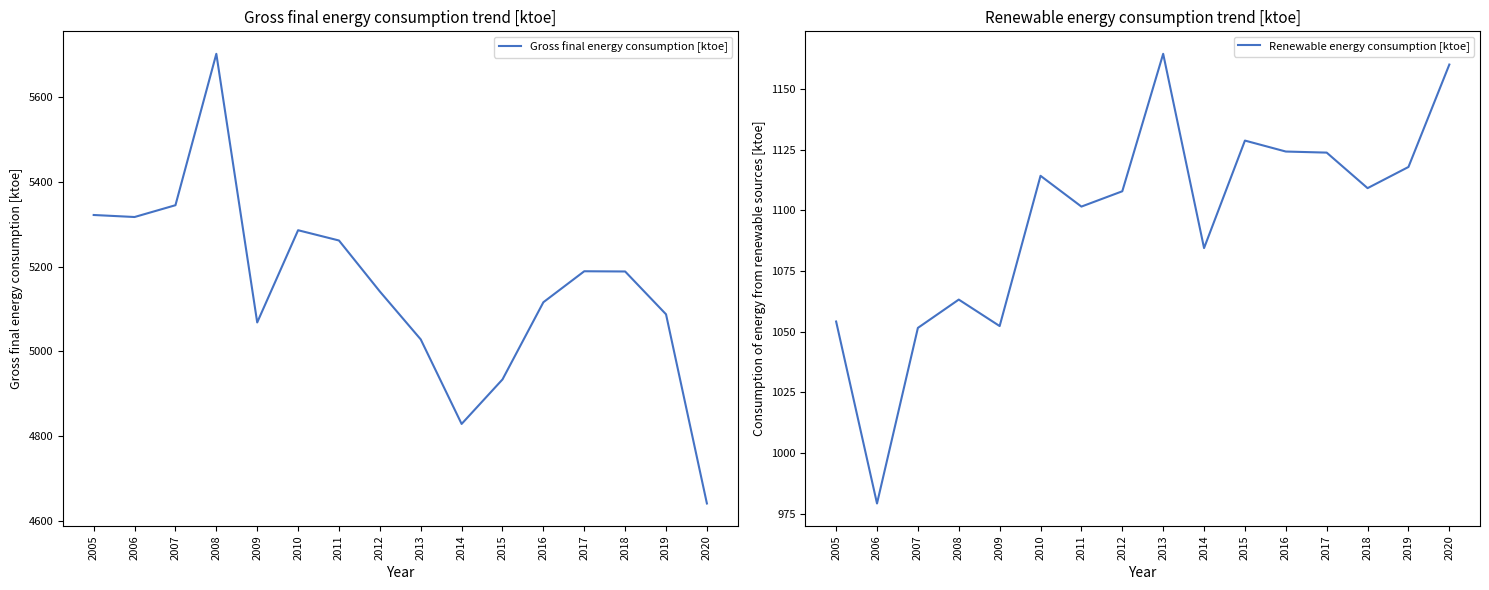

What is the value of the Gross final energy consumption [ktoe] point at the 9th from the left?

5028.0